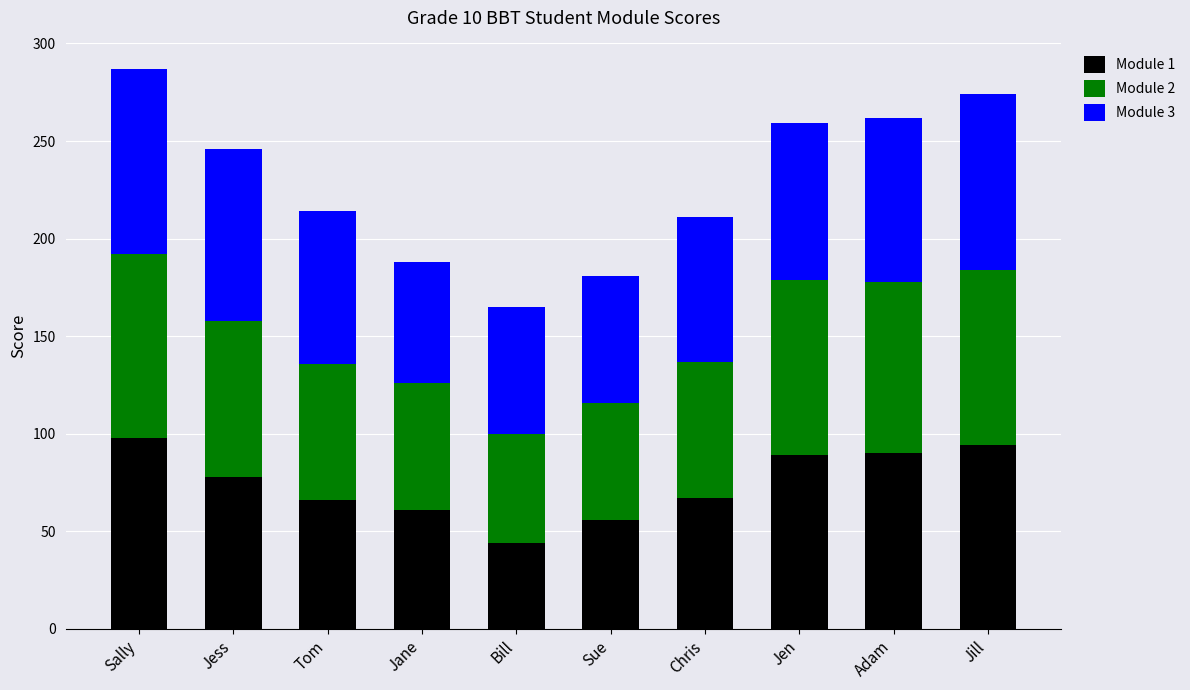

What is the total value across all series at Jen?

259